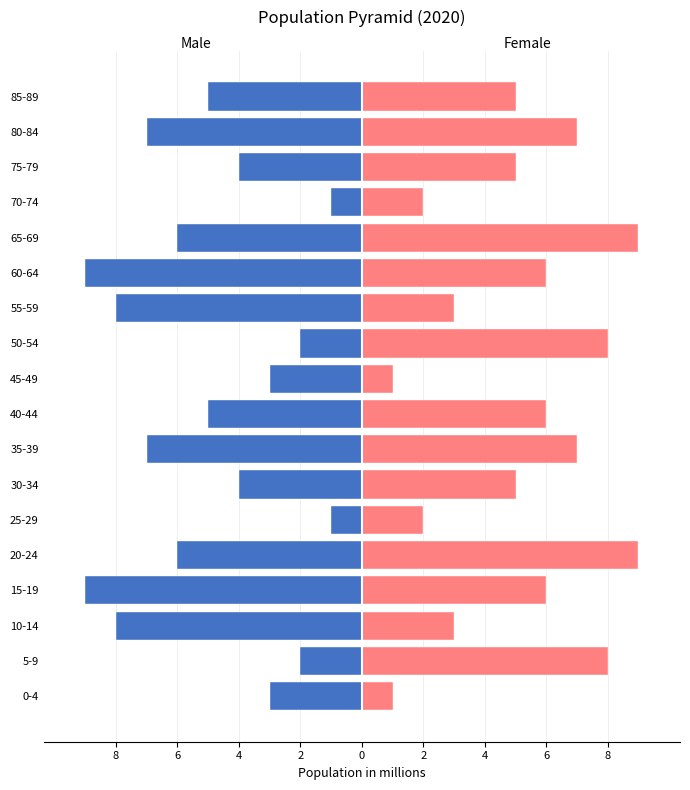

What are all the series names shown in the legend?

Male, Female